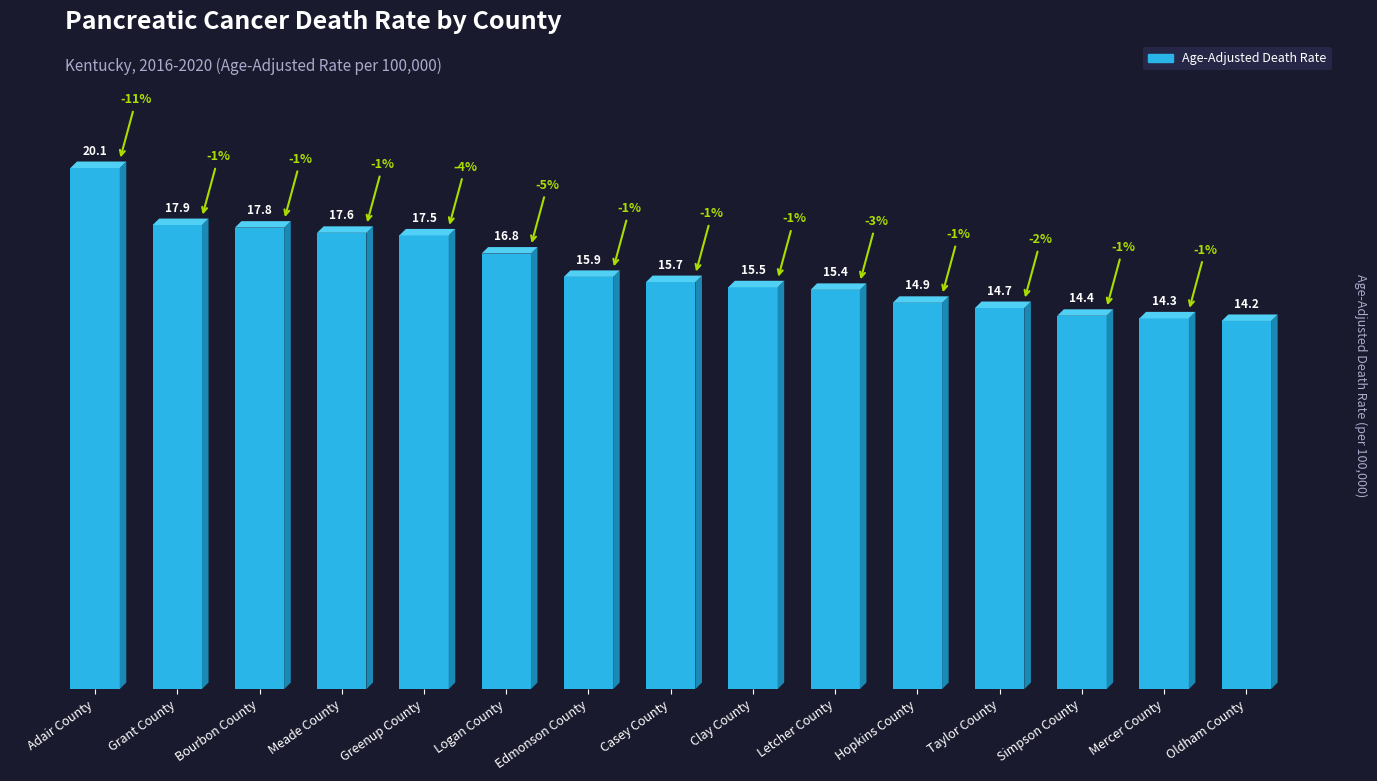

Rank the categories by value from highest to lowest.

Adair County, Grant County, Bourbon County, Meade County, Greenup County, Logan County, Edmonson County, Casey County, Clay County, Letcher County, Hopkins County, Taylor County, Simpson County, Mercer County, Oldham County